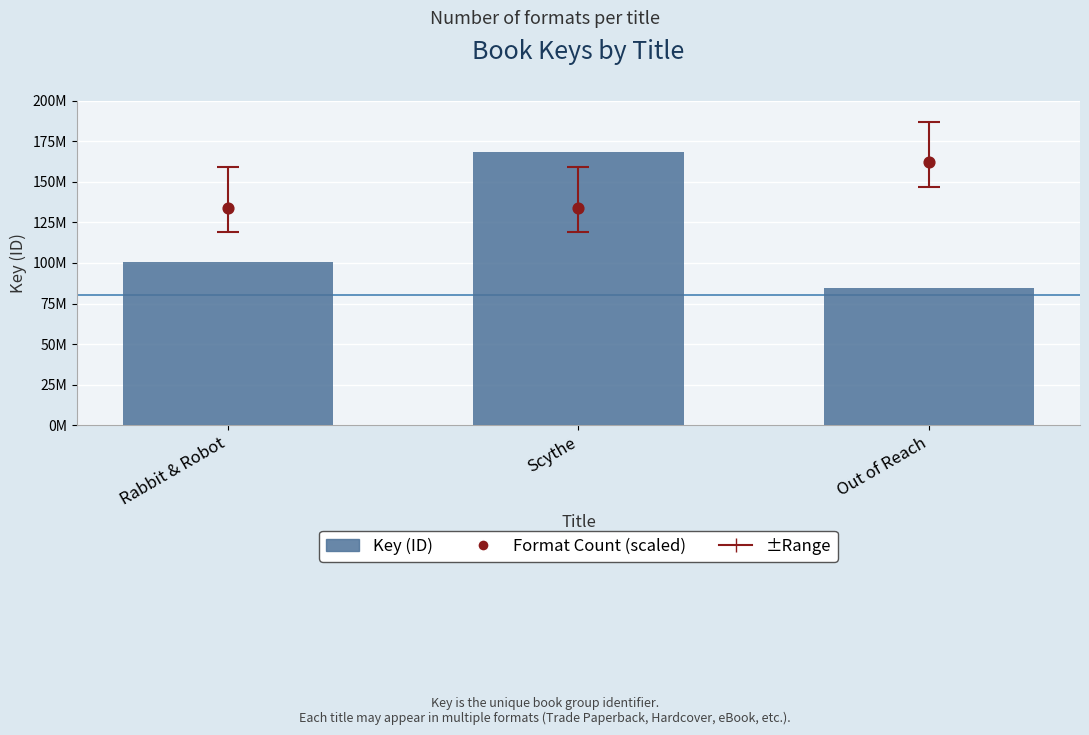

Is the value of Format Count (scaled) at Scythe greater than the value of Key (ID) at Rabbit & Robot?

Yes